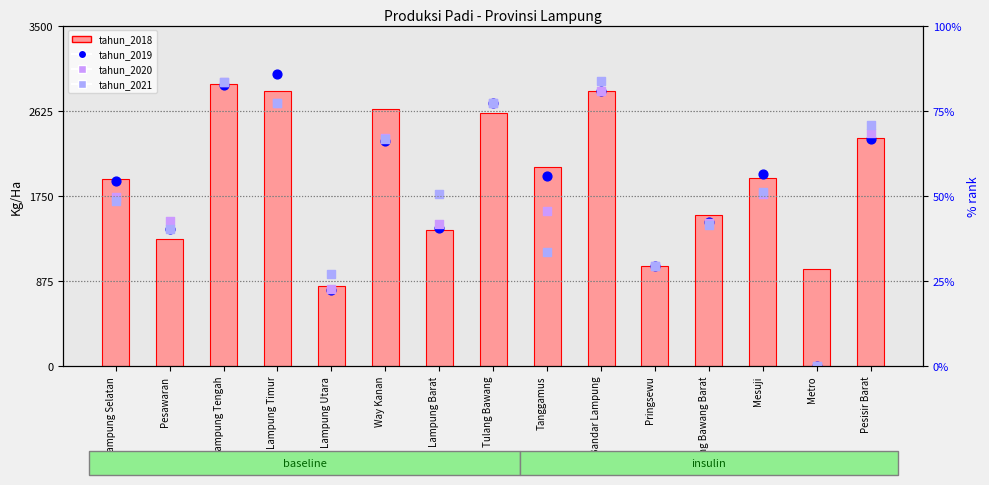

At how many categories does at least one series exceed 2826?

3